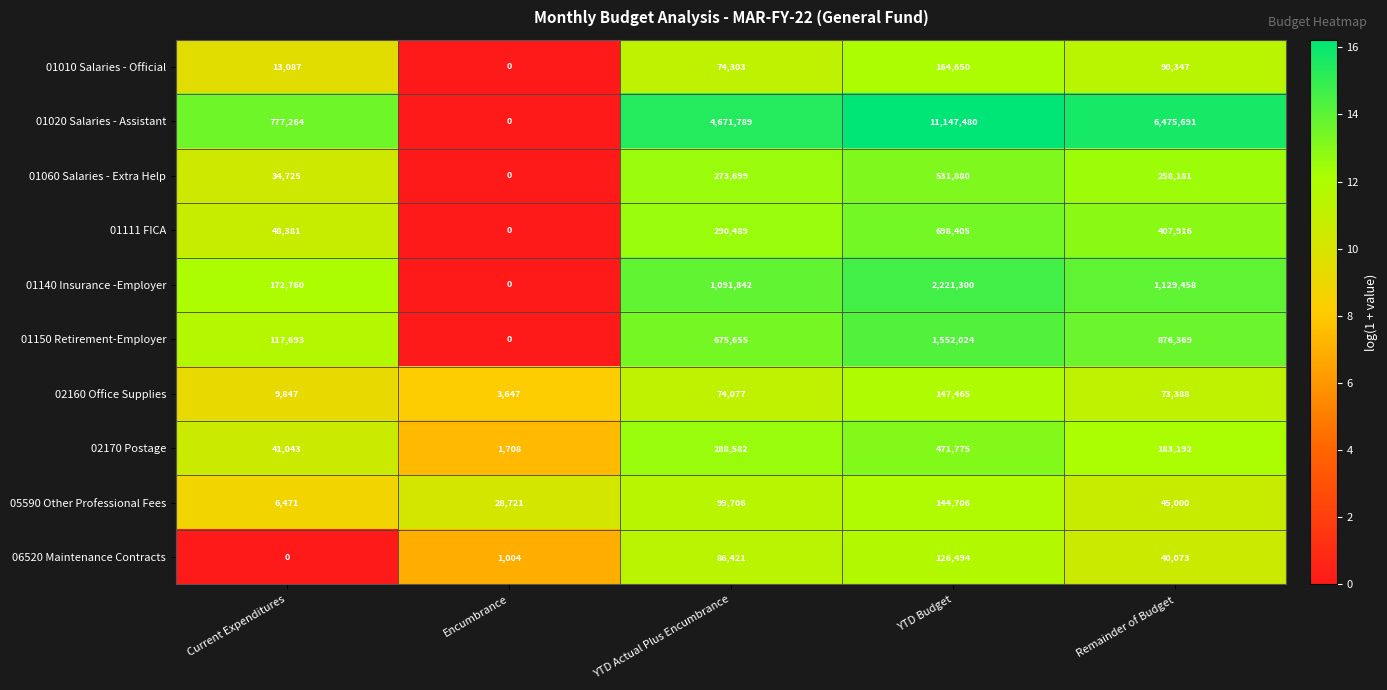

At which category does the chart reach its peak across all series?

YTD Budget